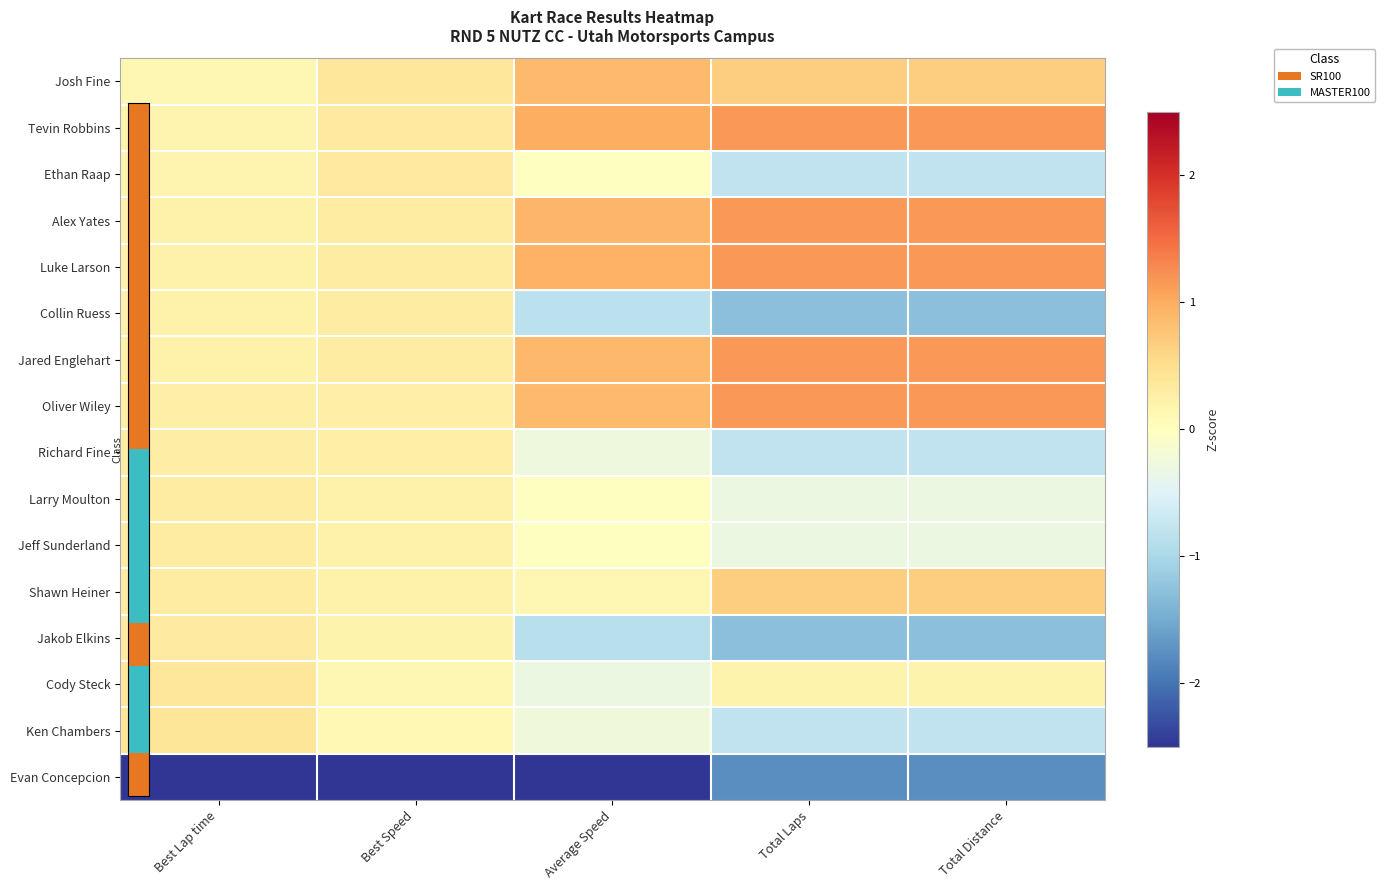

At how many categories does at least one series exceed -2?

5